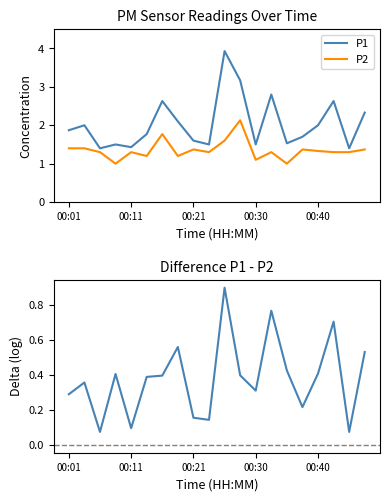

What is the minimum value for P2?

1.0